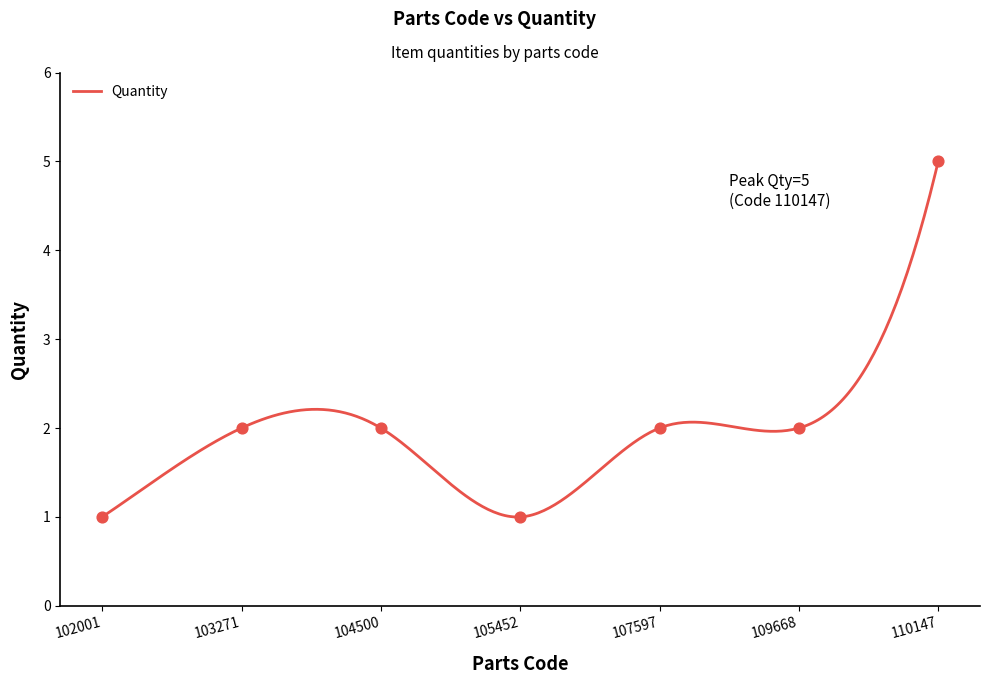

Between 103271 and 107597, which is larger?

103271